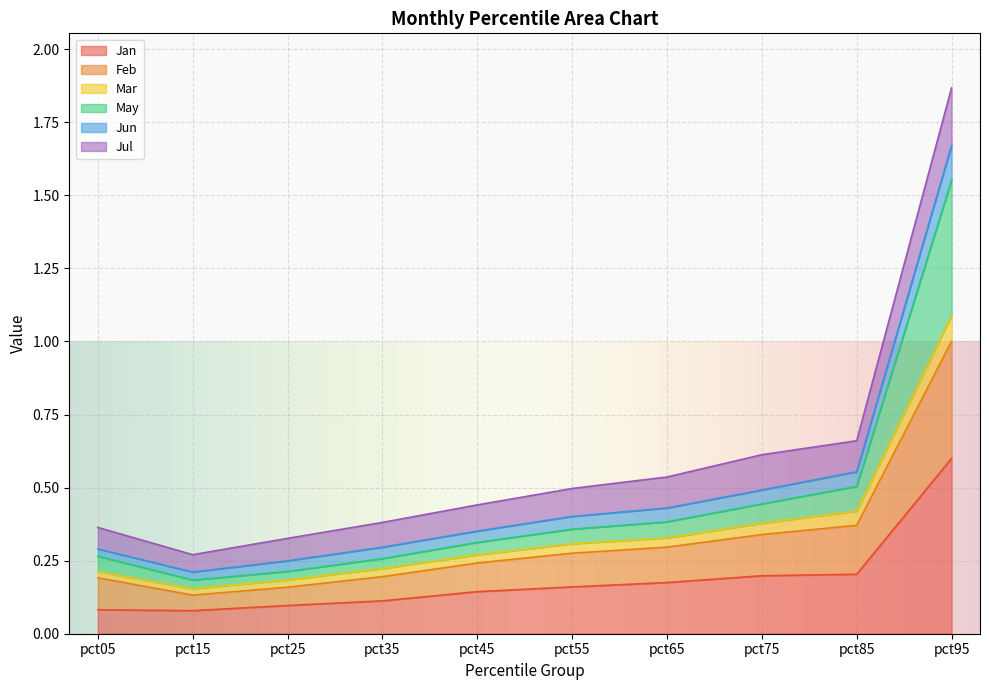

Where is the first local minimum for Jan?

pct15